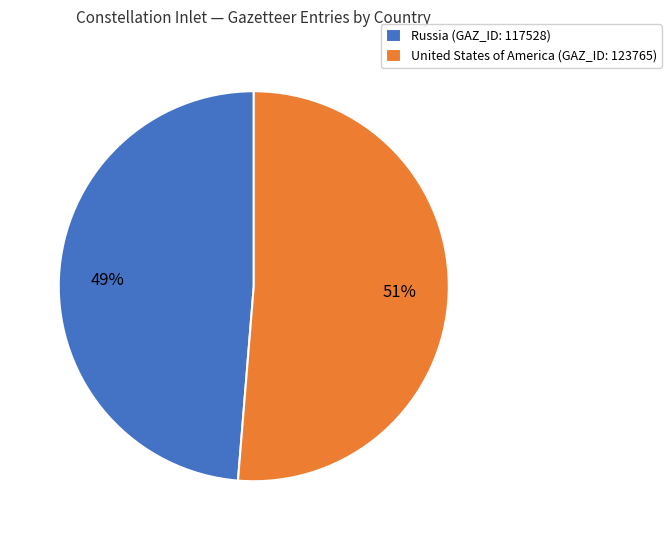

Is there any slice that represents more than half of the pie?

Yes